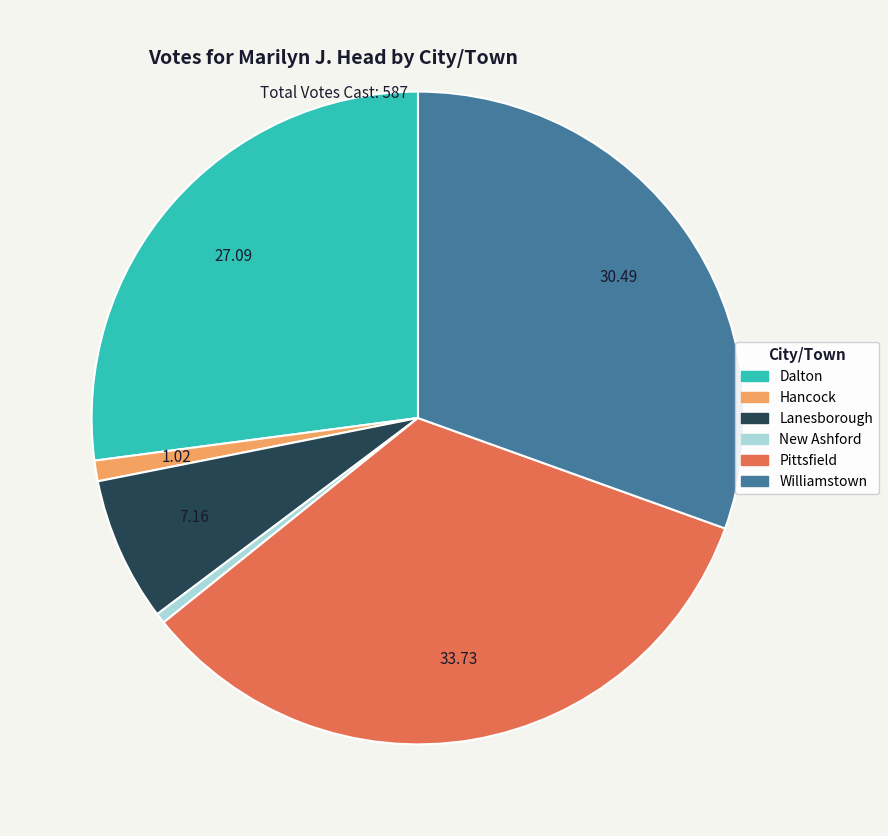

What is the smallest slice in the pie chart?

New Ashford